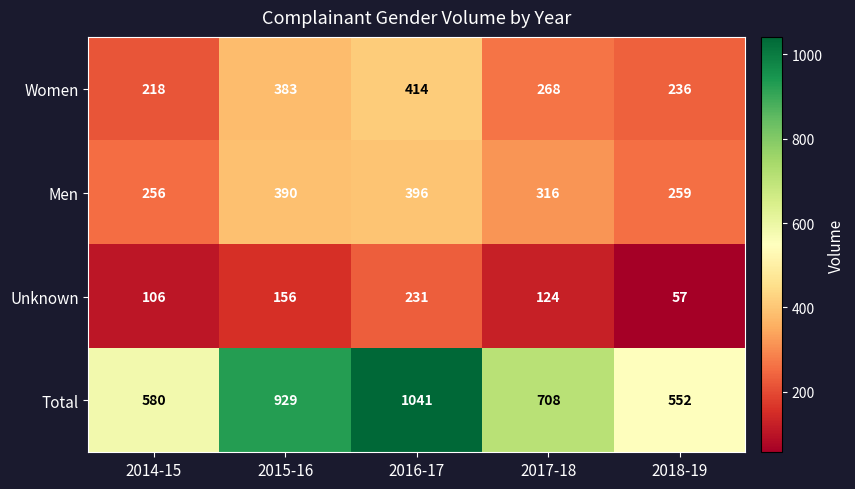

The value of Men at 2017-18 is 316. True or false?

True